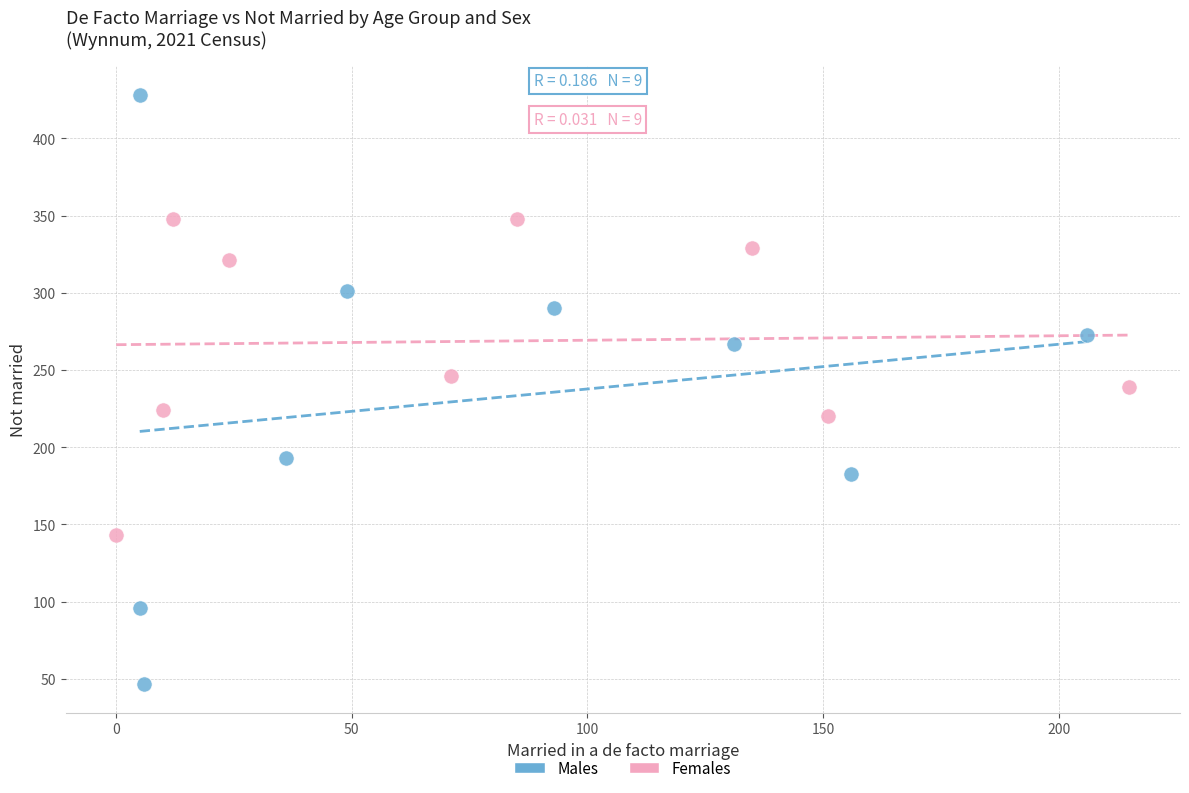

Which series contains the lowest Y value?

Males